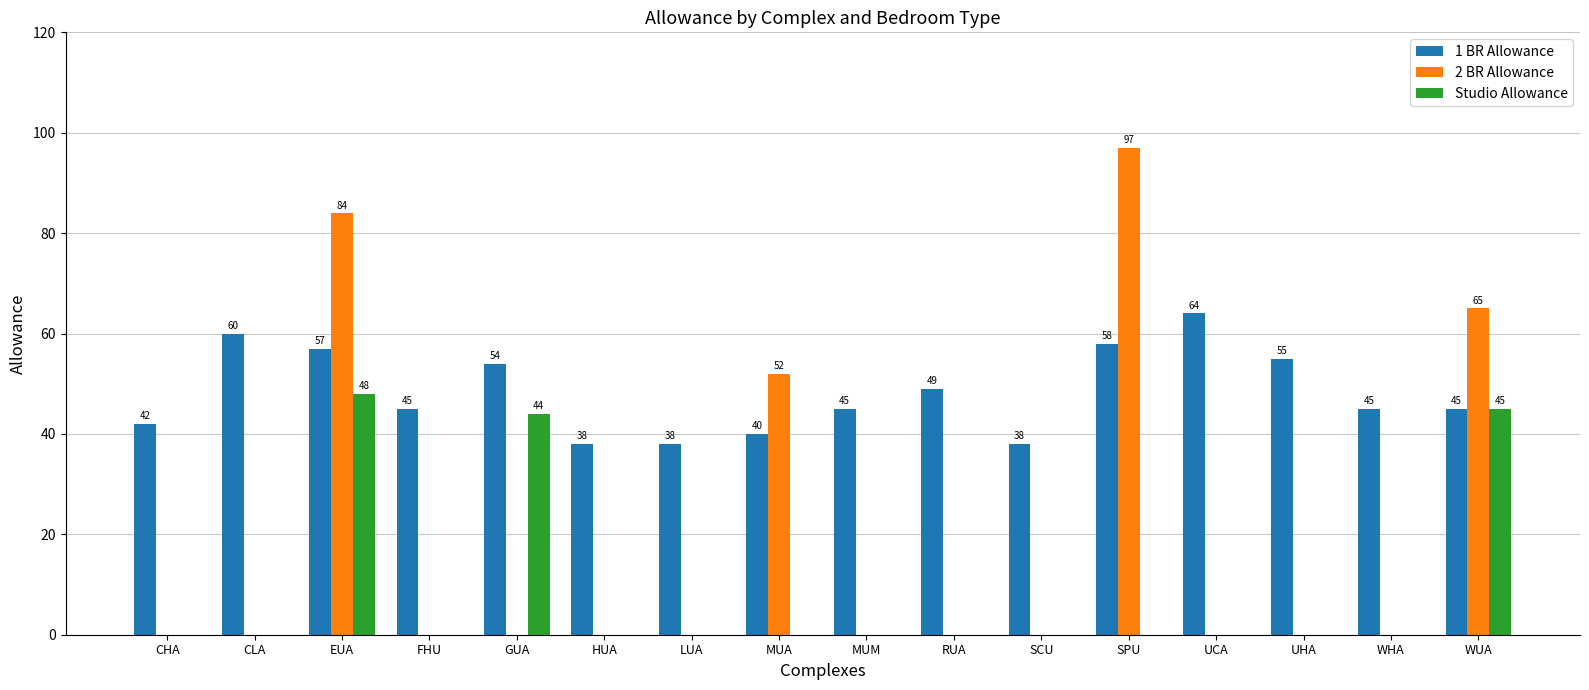

Is the value of 2 BR Allowance at EUA greater than the value of 1 BR Allowance at EUA?

Yes